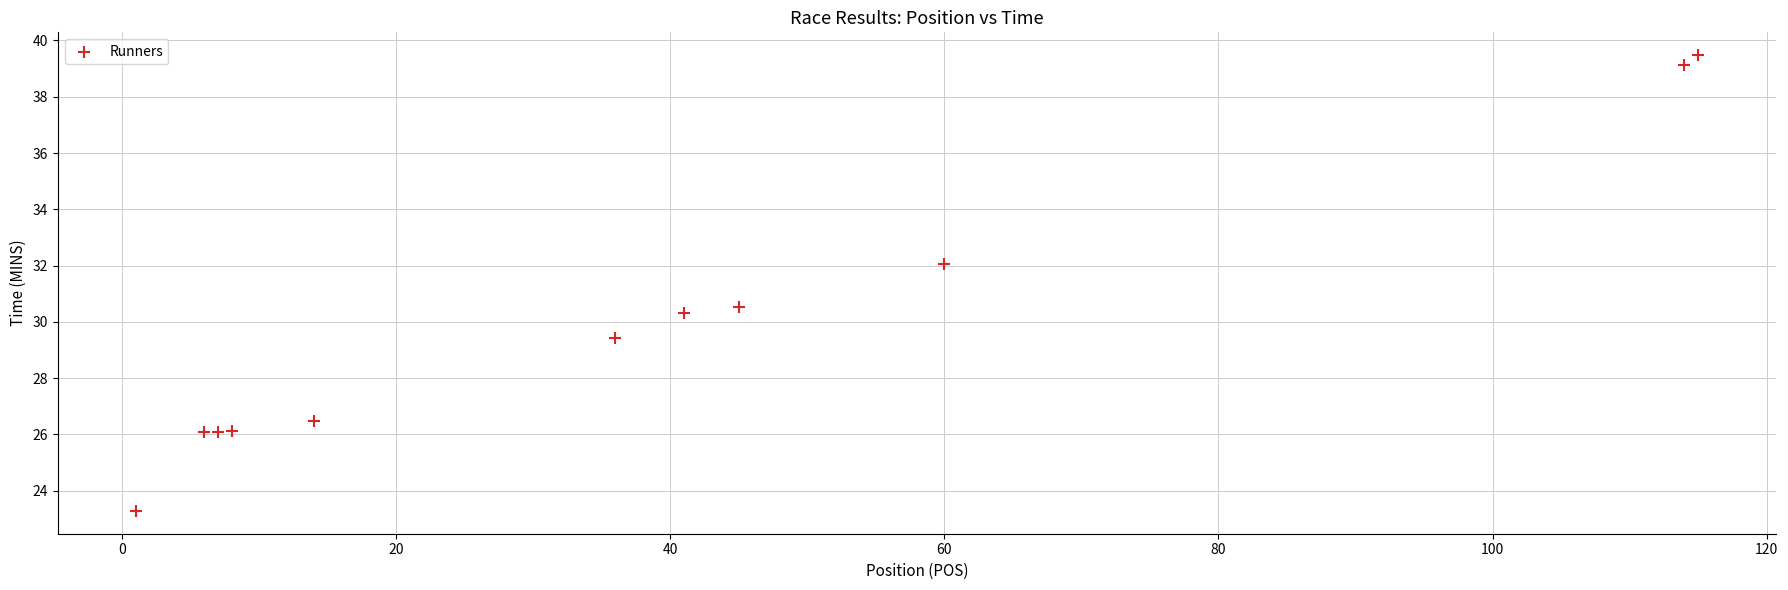

What Y value in the scatter plot is closest to 31?

30.5